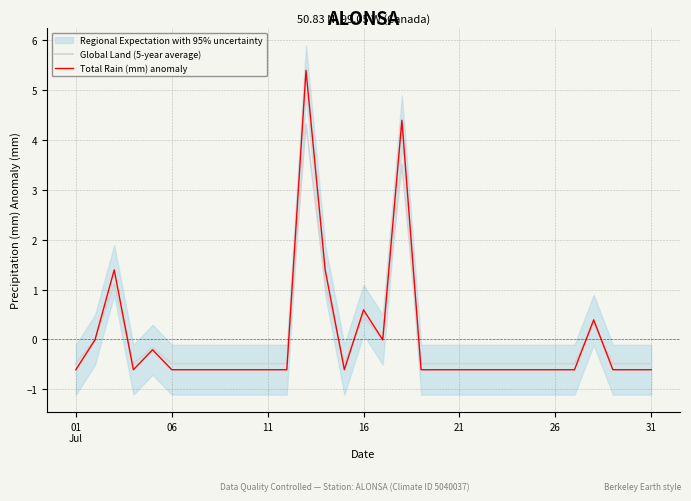

What is the highest value of the Global Land (5-year average) series?

4.3